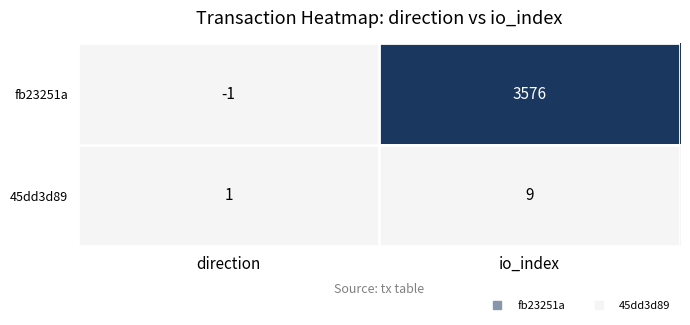

How many values in fb23251a are above zero?

1